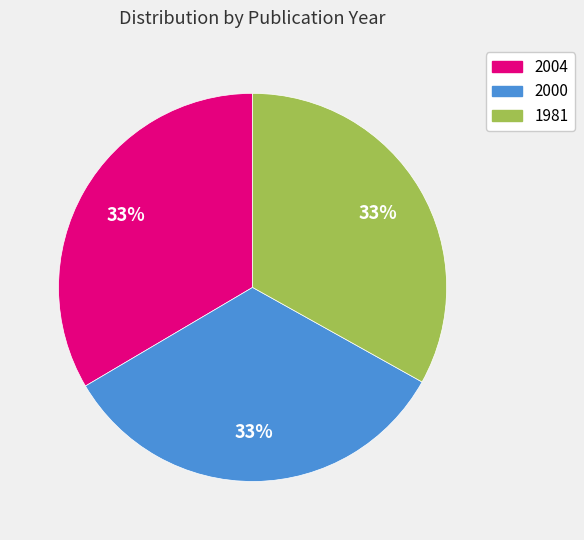

How many segments does this pie chart have?

3